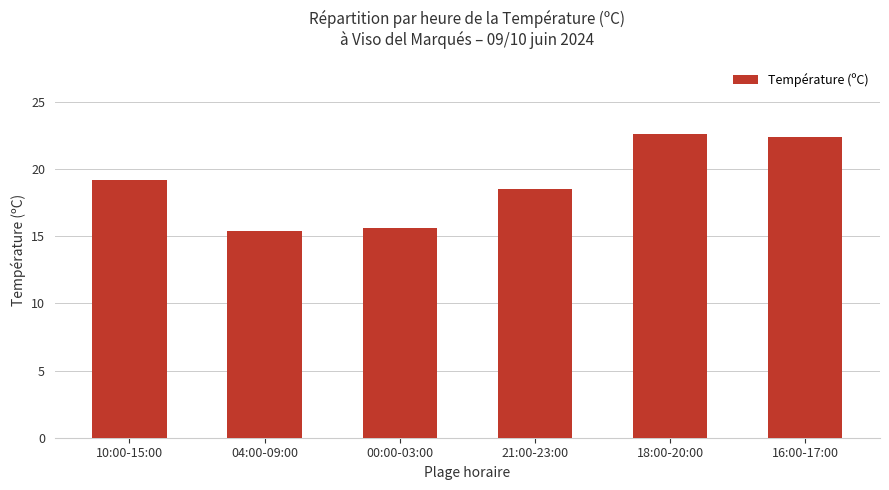

What is the minimum value shown in the chart?

15.4